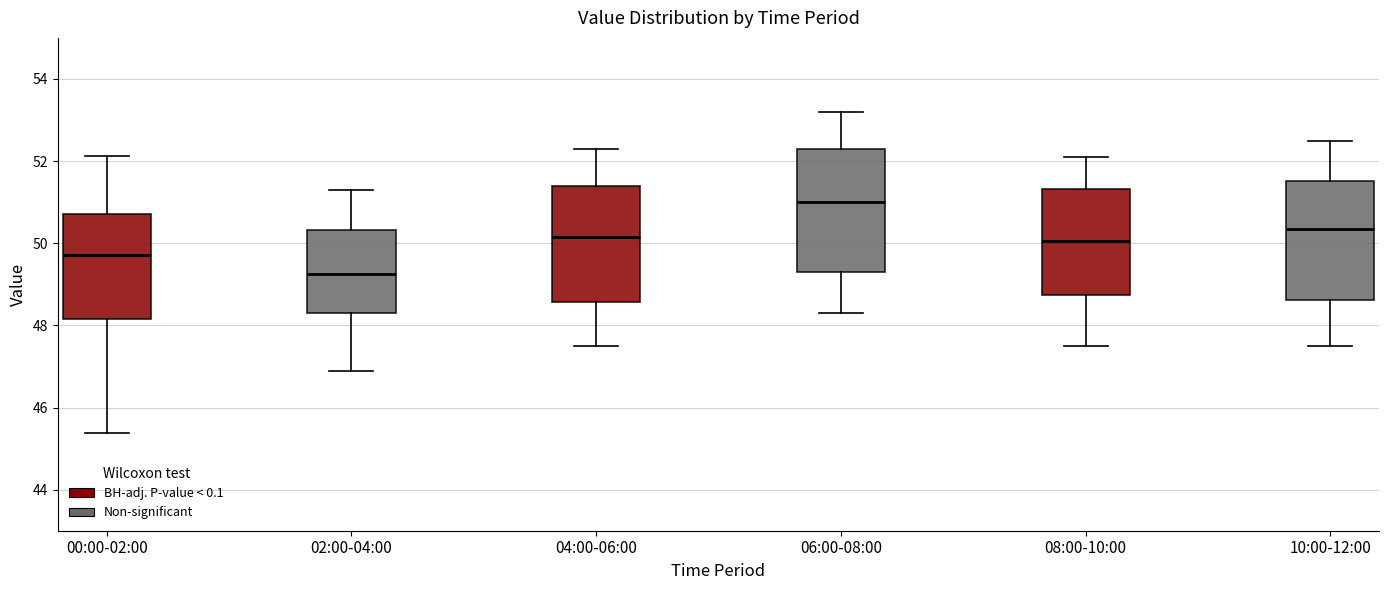

Reading left to right, transcribe this box plot: for each box, give where its median line is, the range the box spans, and where its two whiskers end, as read against the y-axis. The values are not printed on the chart, so give them approximately, as read against the axis.

00:00-02:00: median 49.8, box 48.2 to 50.8, whiskers 45.4 to 52.2
02:00-04:00: median 49.2, box 48.4 to 50.4, whiskers 47.0 to 51.4
04:00-06:00: median 50.2, box 48.6 to 51.4, whiskers 47.6 to 52.4
06:00-08:00: median 51.0, box 49.4 to 52.4, whiskers 48.4 to 53.2
08:00-10:00: median 50.0, box 48.8 to 51.4, whiskers 47.6 to 52.2
10:00-12:00: median 50.4, box 48.6 to 51.6, whiskers 47.6 to 52.6